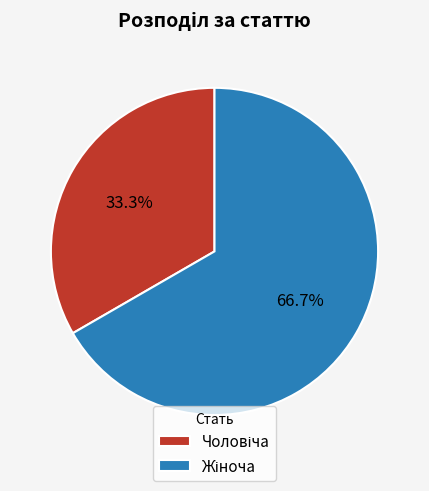

Is there any slice that represents more than half of the pie?

Yes